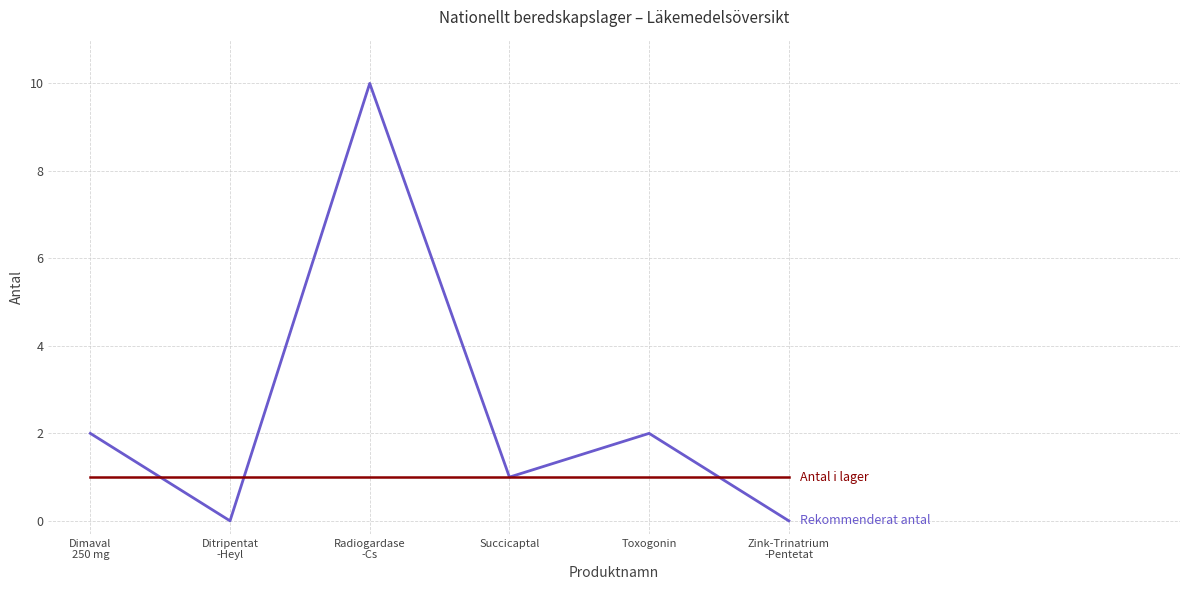

What is the maximum value shown in the chart?

10